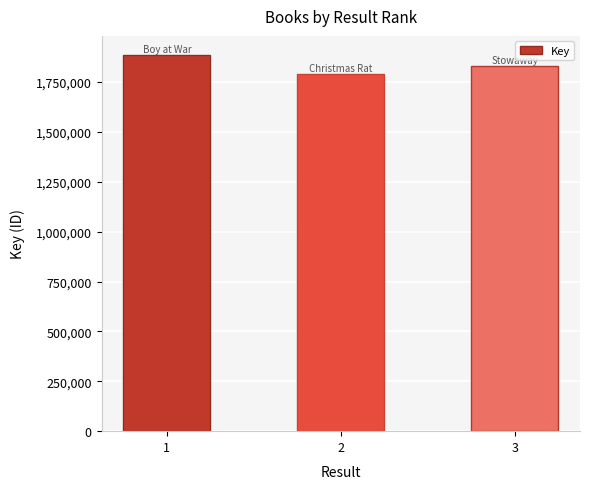

How many categories are shown in the chart?

3